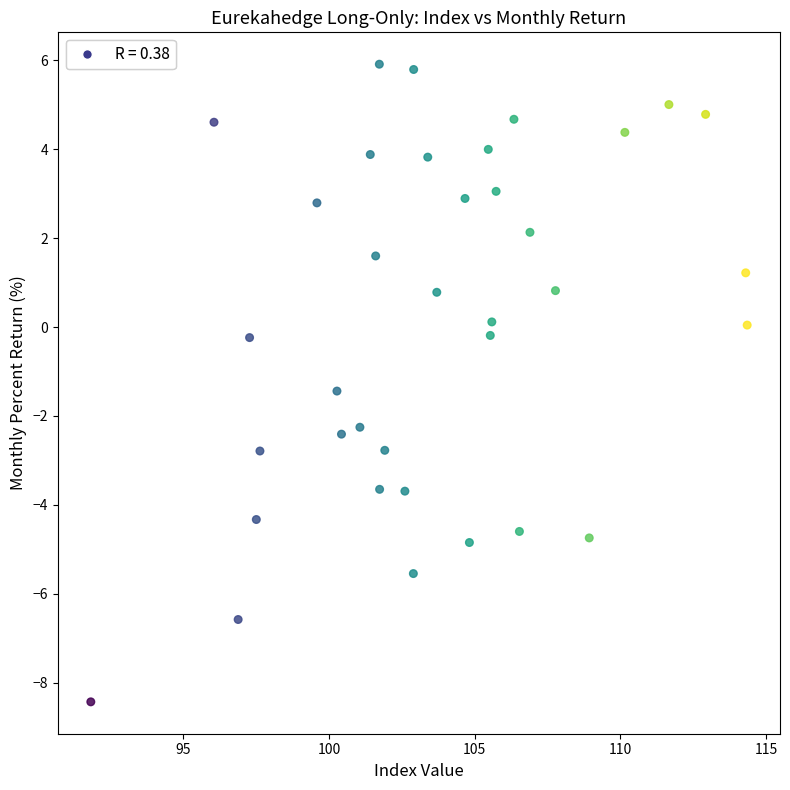

What is the range of X values (max minus min)?

22.5